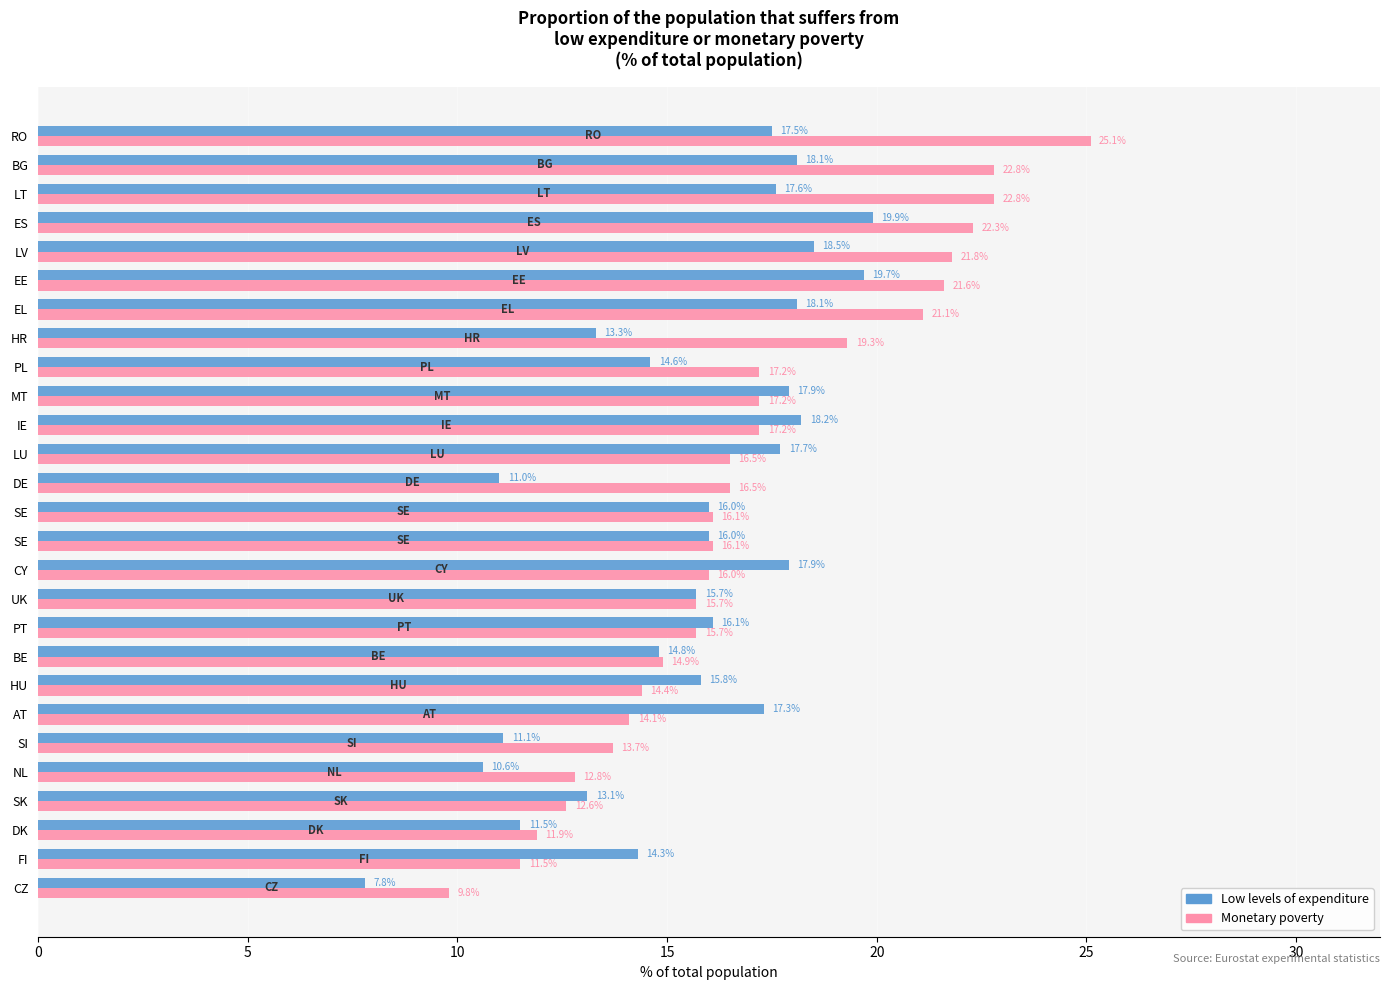

What is the minimum value for Low levels of expenditure?

7.8